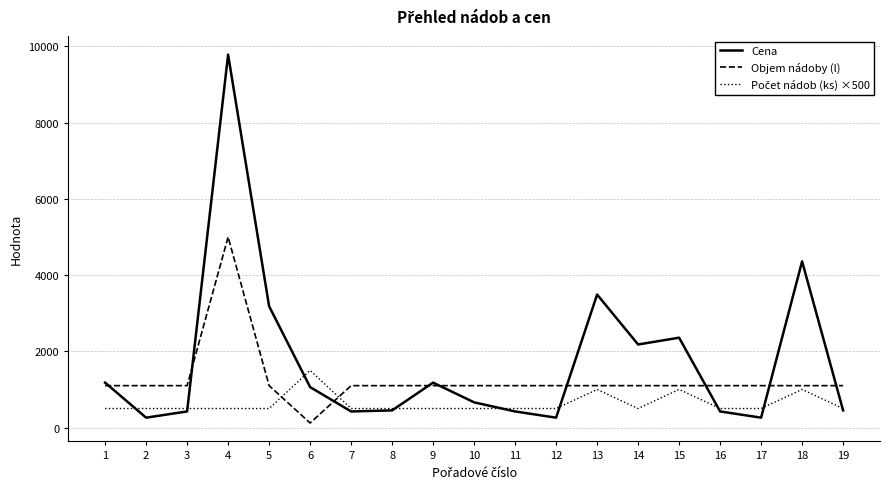

What value does the Objem nádoby (l) series have at 15, to the nearest 50?

1100